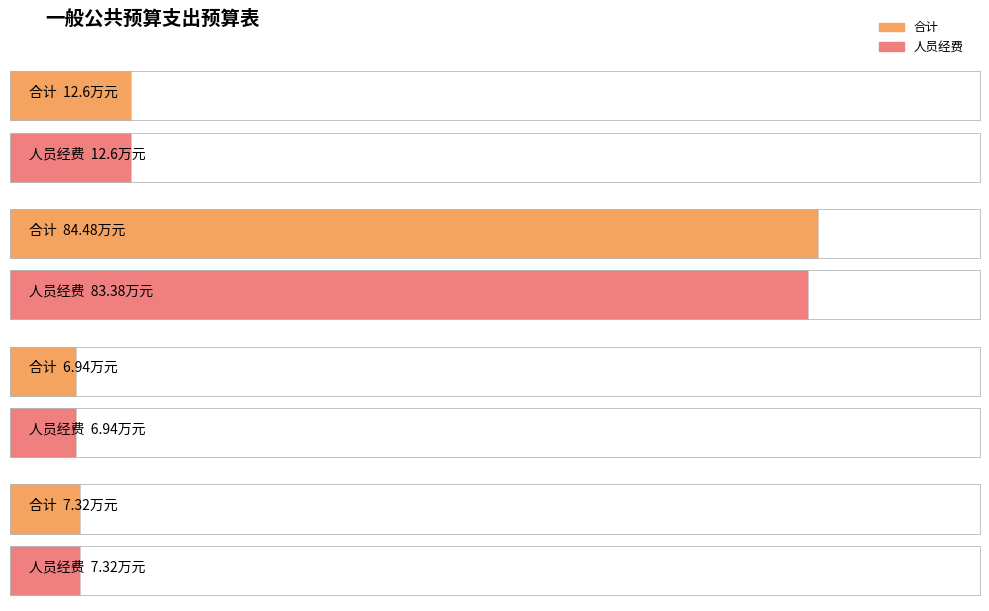

What is the difference between the maximum and minimum values in the 人员经费 series?

76.4